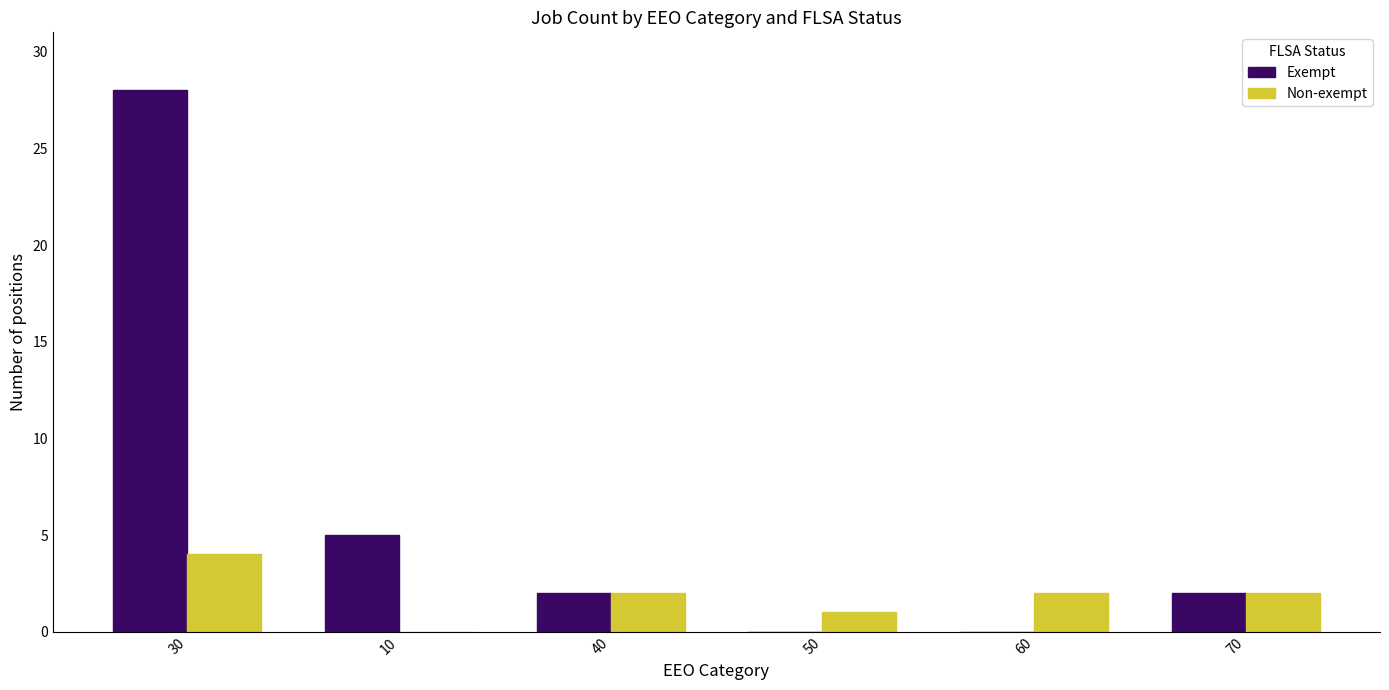

Reading left to right, extract all data points from this chart.

Exempt: 28	5	2	0	0	2
Non-exempt: 4	0	2	1	2	2